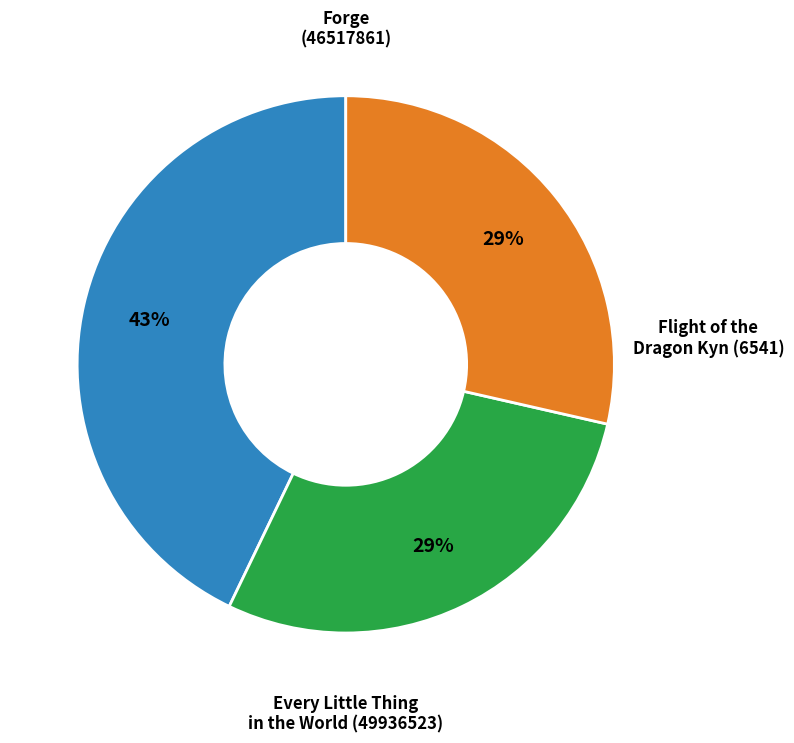

Is there a majority slice in this chart?

No